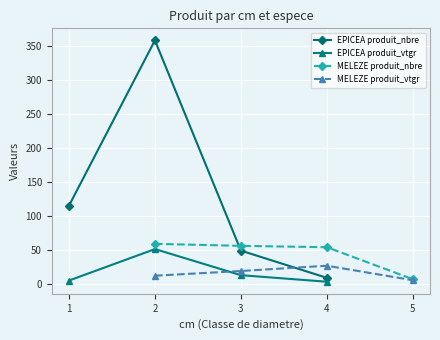

How many data points in MELEZE produit_vtgr are less than 19?

2